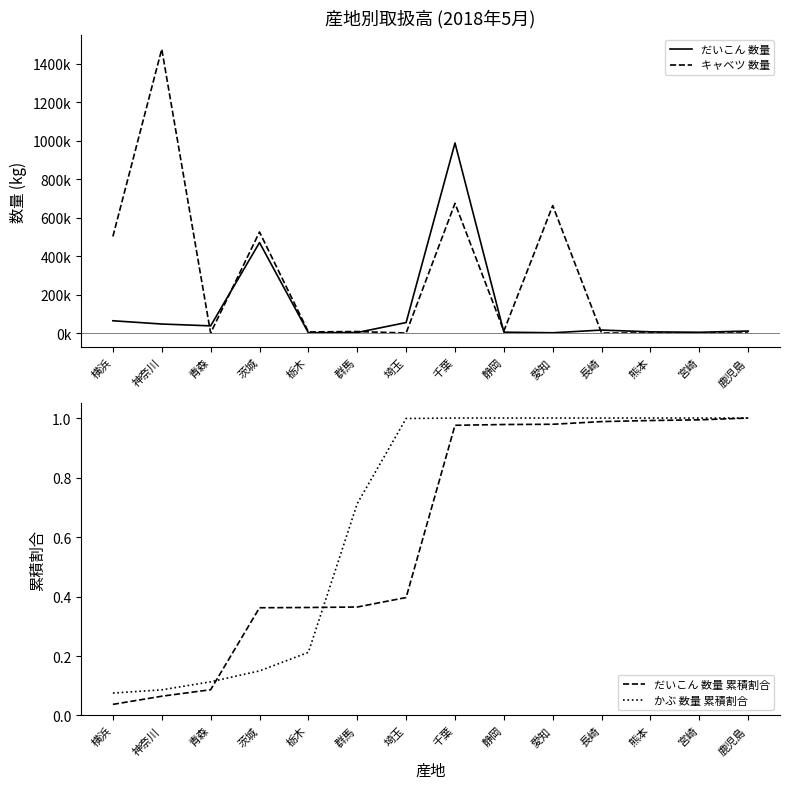

At which category does キャベツ 数量 reach its first local peak?

神奈川